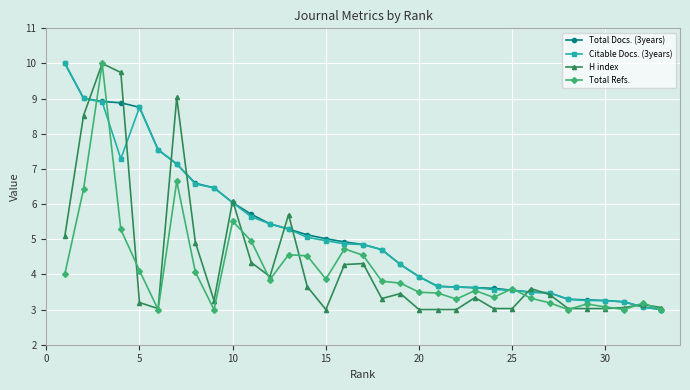

True or false: H index has more than 0 points higher than both neighbors.

True